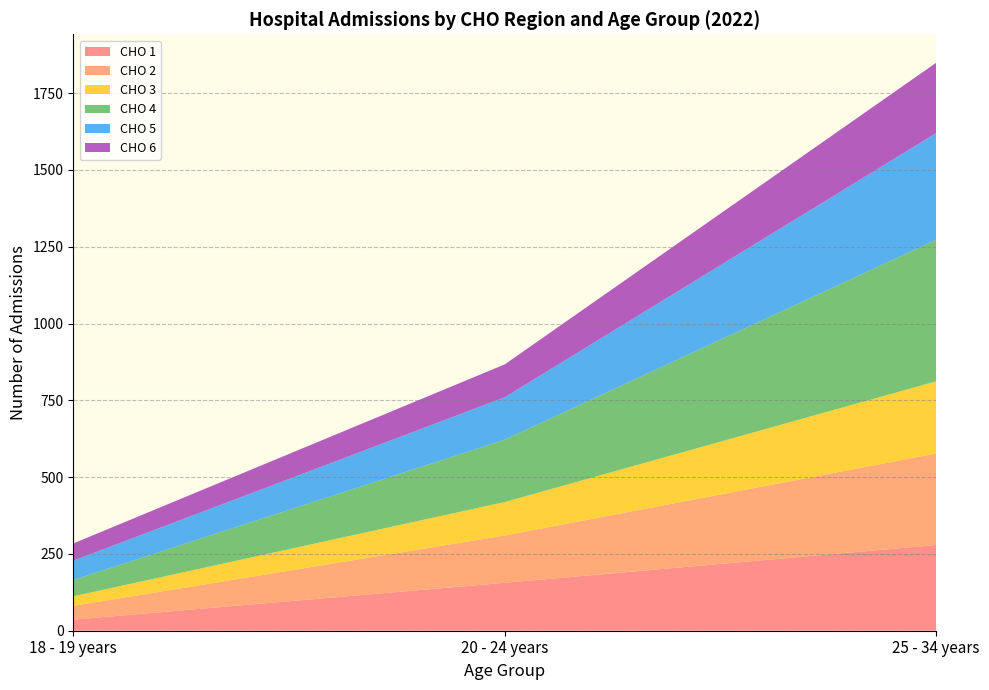

At which label does CHO 1 reach its minimum?

18 - 19 years